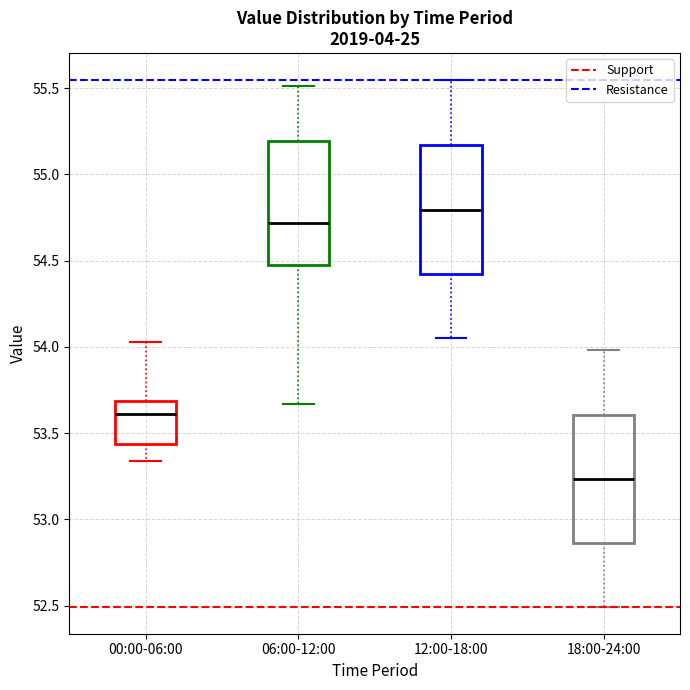

Reading left to right, read every box against the y-axis: the position of its median line, the range the box covers, and the ends of its whiskers. The values are not printed on the chart, so give them approximately, as read against the axis.

00:00-06:00: median 53.60, box 53.45 to 53.70, whiskers 53.35 to 54.05
06:00-12:00: median 54.70, box 54.50 to 55.20, whiskers 53.65 to 55.50
12:00-18:00: median 54.80, box 54.40 to 55.15, whiskers 54.05 to 55.55
18:00-24:00: median 53.25, box 52.85 to 53.60, whiskers 52.50 to 54.00